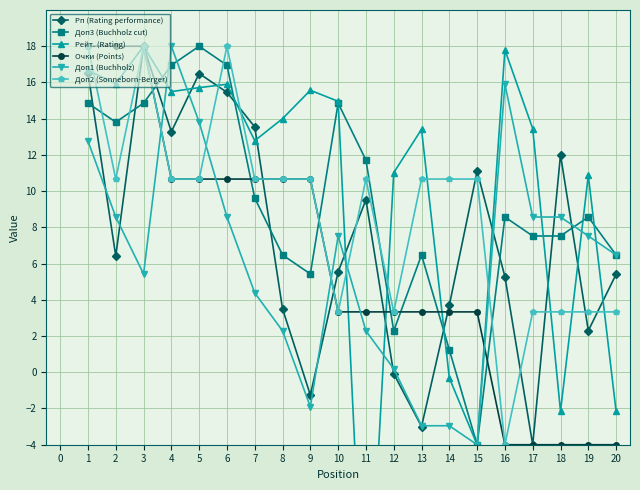

Which category has the lowest value in the Доп3 (Buchholz cut) series?

15